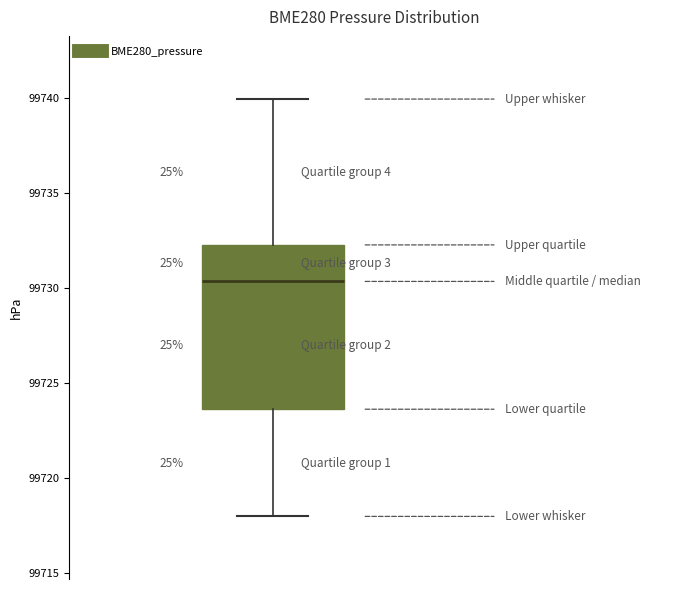

Transcribe this box plot: give where the median line is, the range the box spans, and where the two whiskers end, as read against the y-axis. The values are not printed on the chart, so give them approximately, as read against the axis.

median 99730.5, box 99723.5 to 99732.5, whiskers 99718.0 to 99740.0